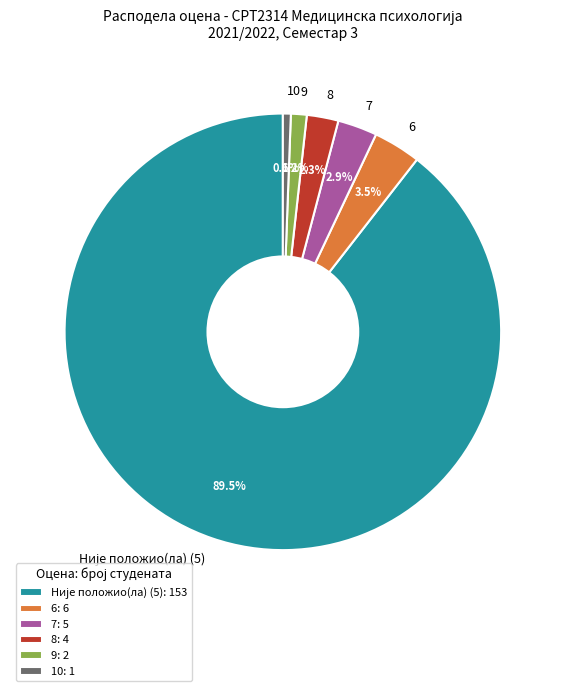

Do 9 and 10 together represent more than half of the pie?

No